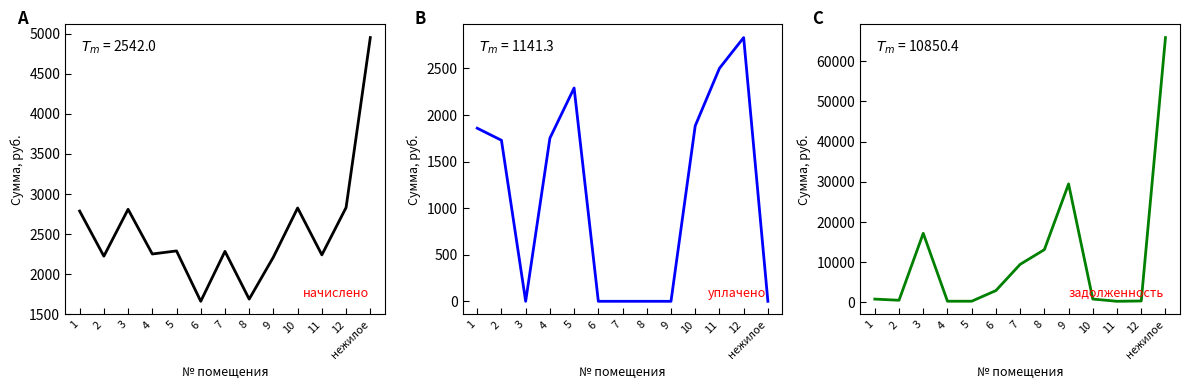

After their last crossing, which series has the higher values: уплачено or задолженность?

задолженность